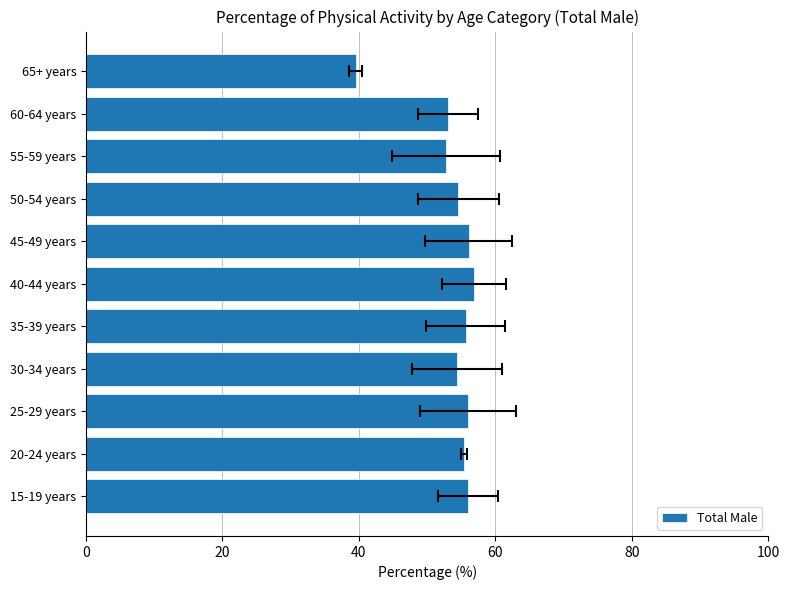

How many bars are there in total?

11